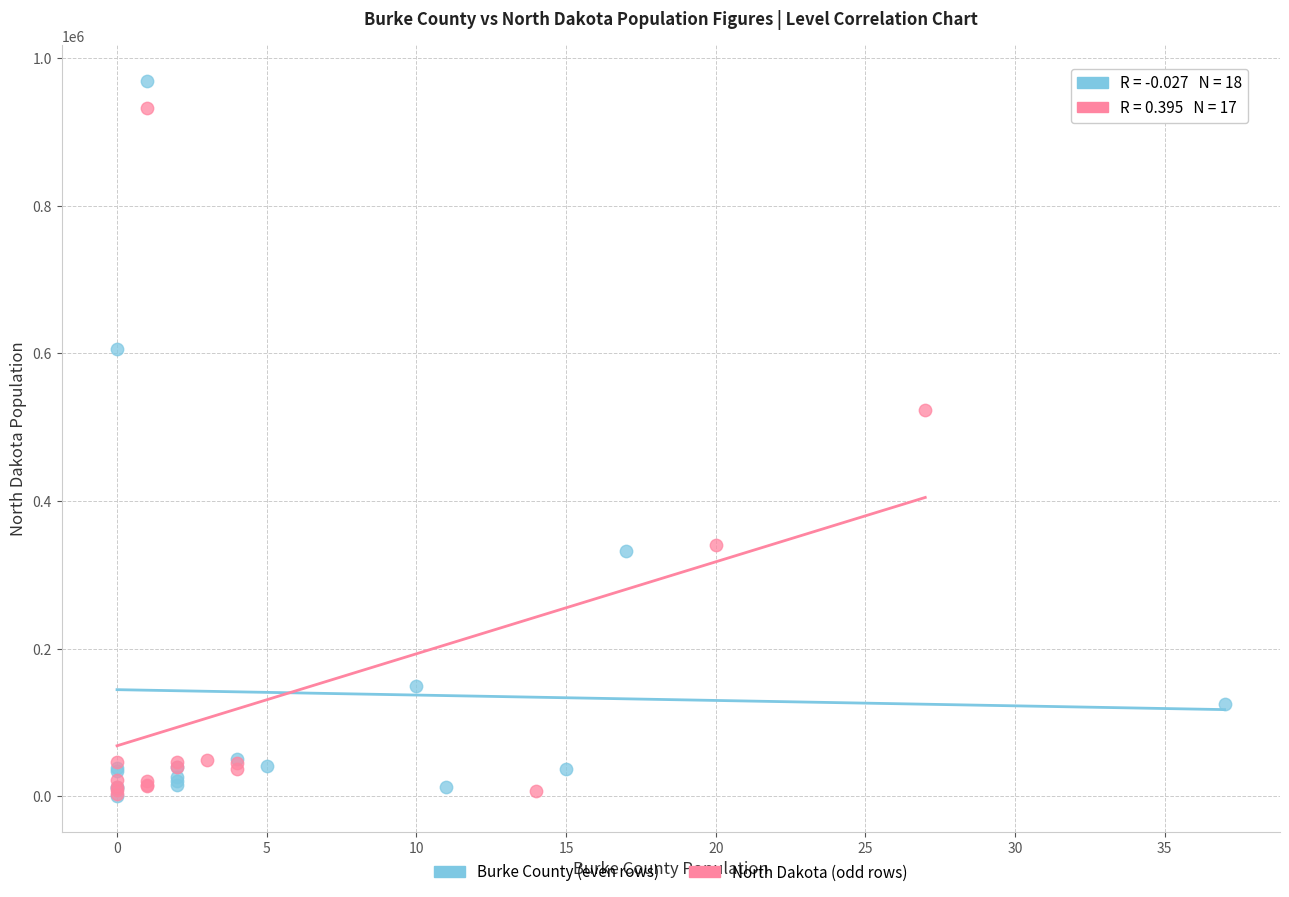

Which series has the largest Y range (max minus min)?

Burke County (even rows)